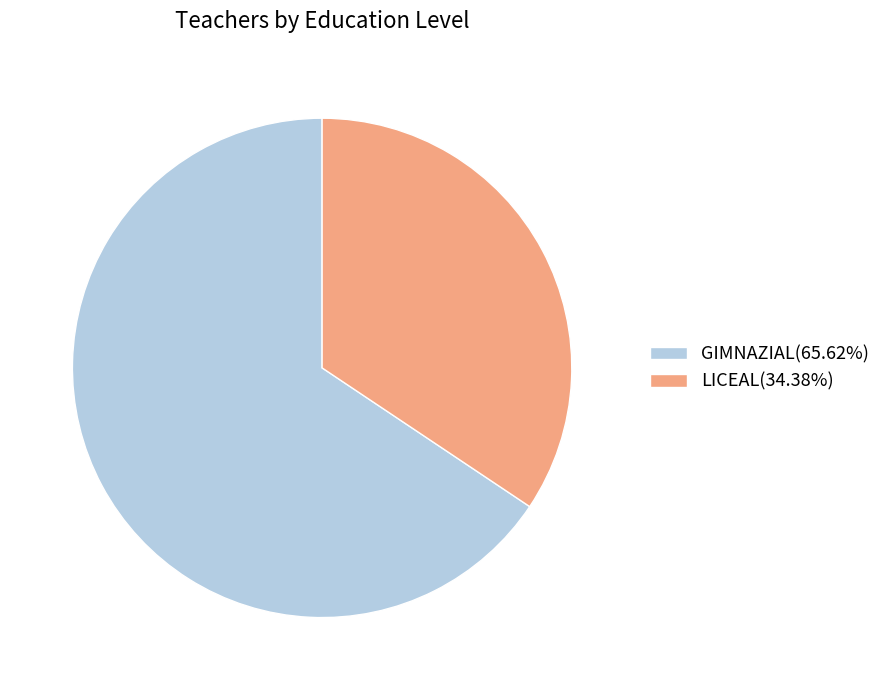

Is LICEAL(34.38%) the majority of the pie?

No